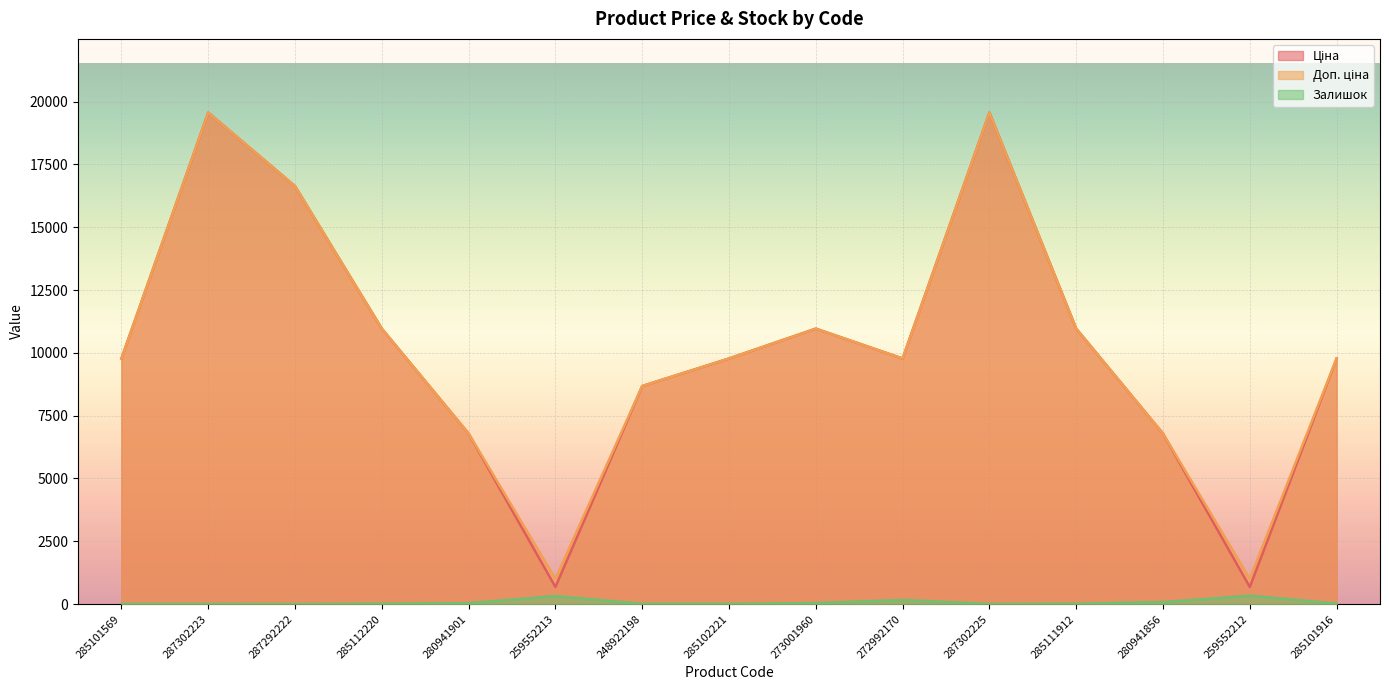

Rank the series at 285101569 from highest to lowest value.

Ціна, Доп. ціна, Залишок